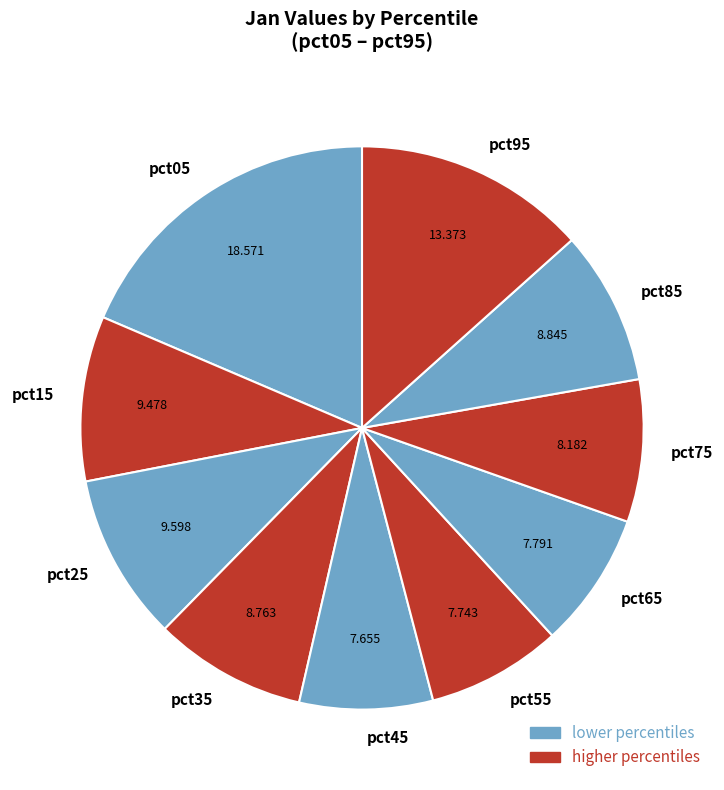

How many slices are in this pie chart?

10